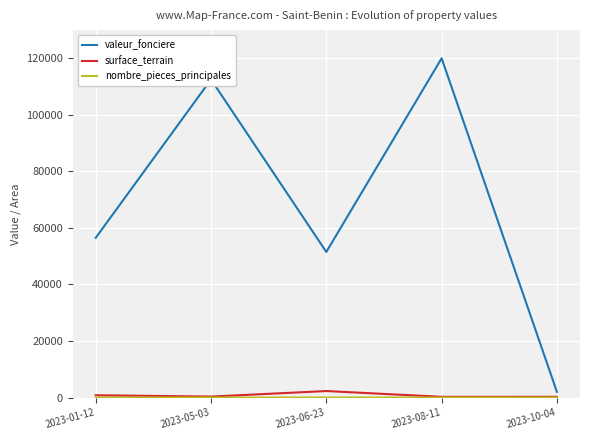

How many categories are shown in the chart?

5